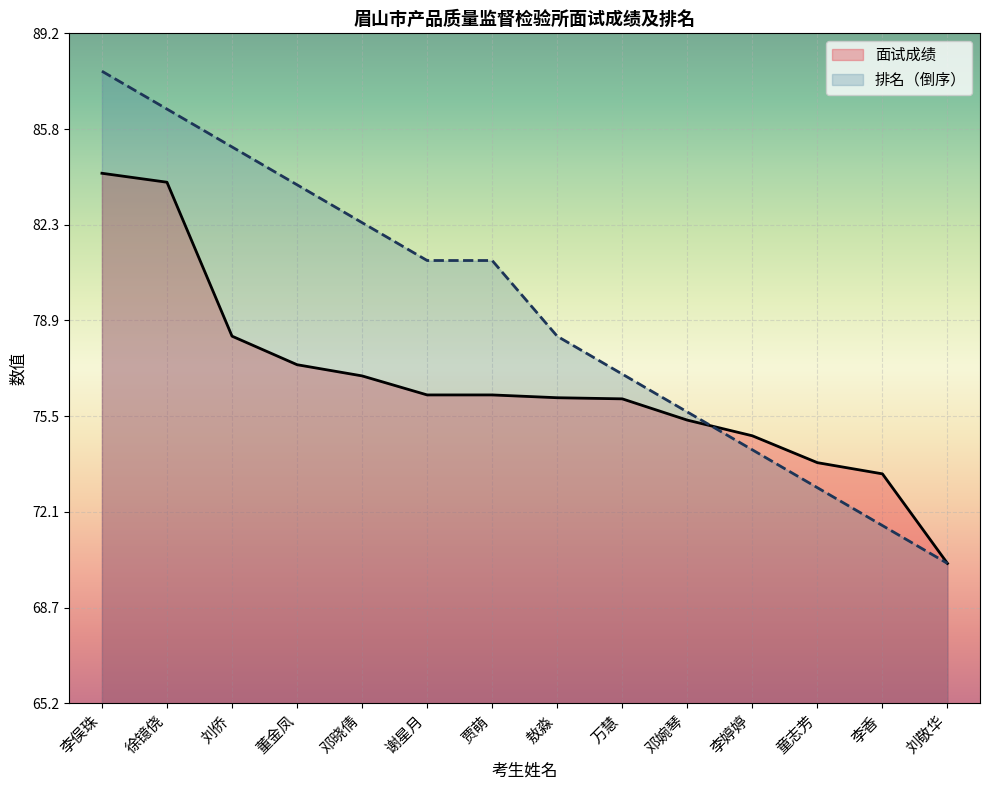

List the series in order of their overall mean, lowest first.

面试成绩, 排名（倒序）